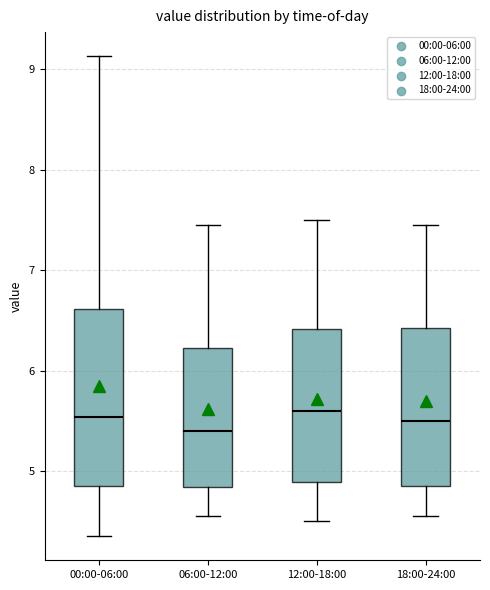

Reading left to right, transcribe this box plot: for each box, give where its median line is, the range the box spans, and where its two whiskers end, as read against the y-axis. The values are not printed on the chart, so give them approximately, as read against the axis.

00:00-06:00: median 5.5, box 4.9 to 6.6, whiskers 4.4 to 9.1
06:00-12:00: median 5.4, box 4.8 to 6.2, whiskers 4.6 to 7.5
12:00-18:00: median 5.6, box 4.9 to 6.4, whiskers 4.5 to 7.5
18:00-24:00: median 5.5, box 4.9 to 6.4, whiskers 4.6 to 7.5